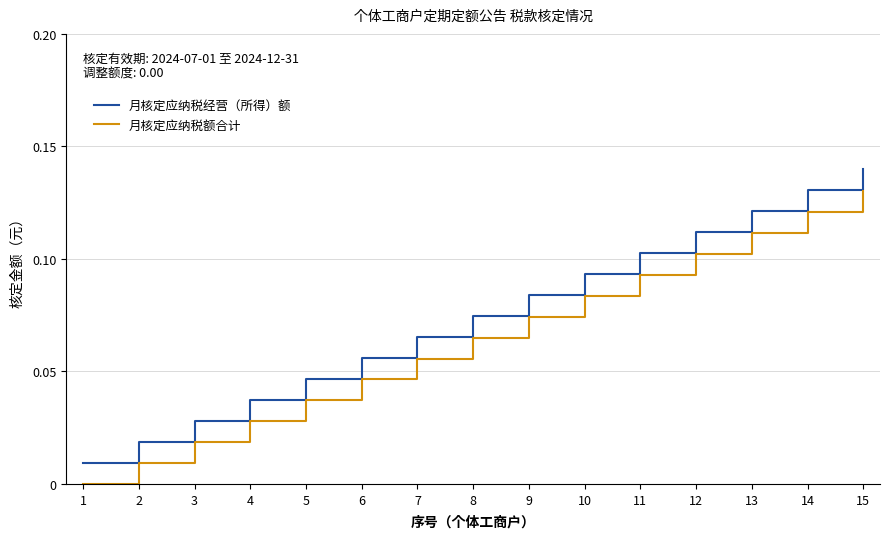

Where is 月核定应纳税额合计 nearest to the value 0?

1